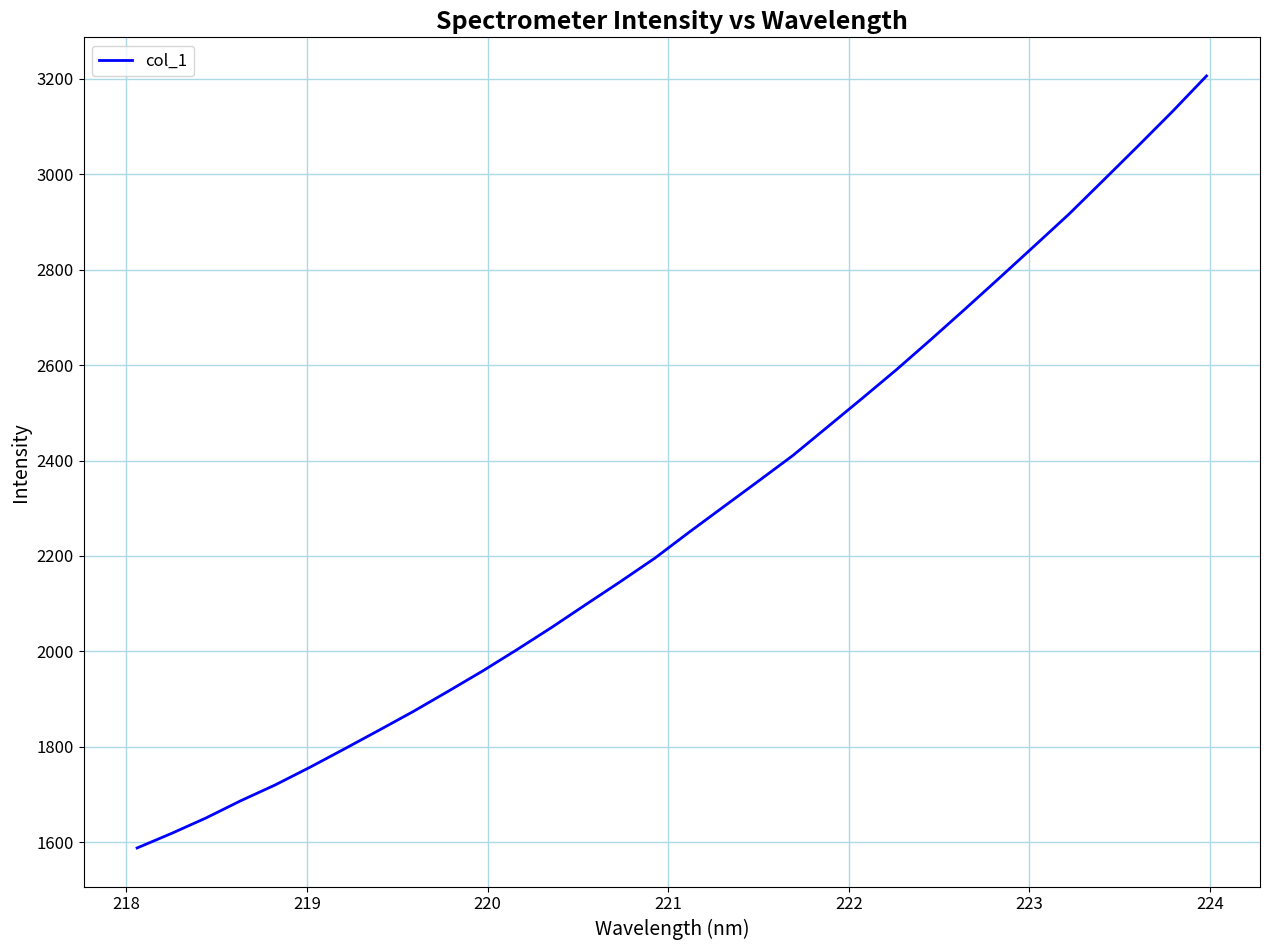

What is the maximum value shown in the chart?

3205.8